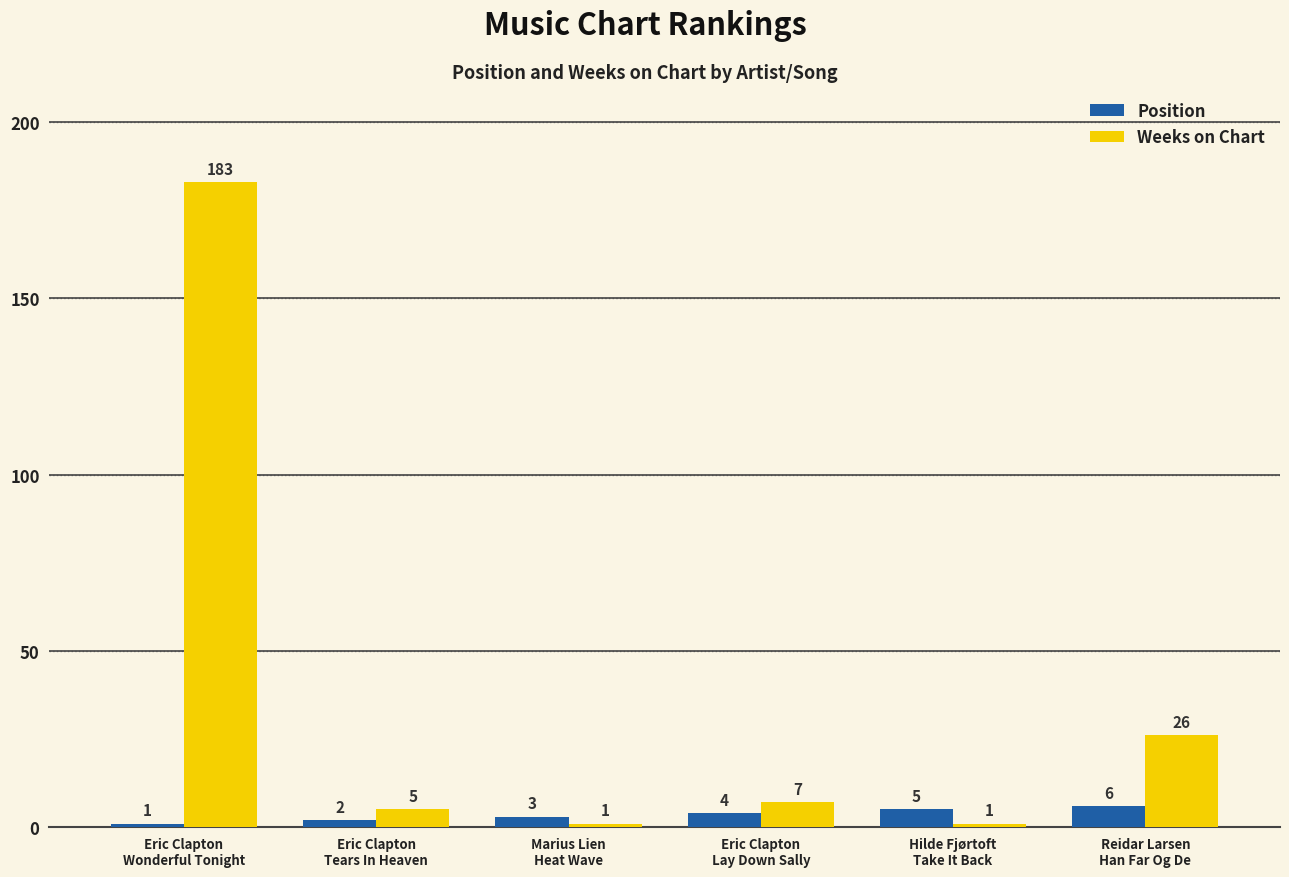

What is the label of the 5th bar from the left?

Hilde Fjørtoft
Take It Back